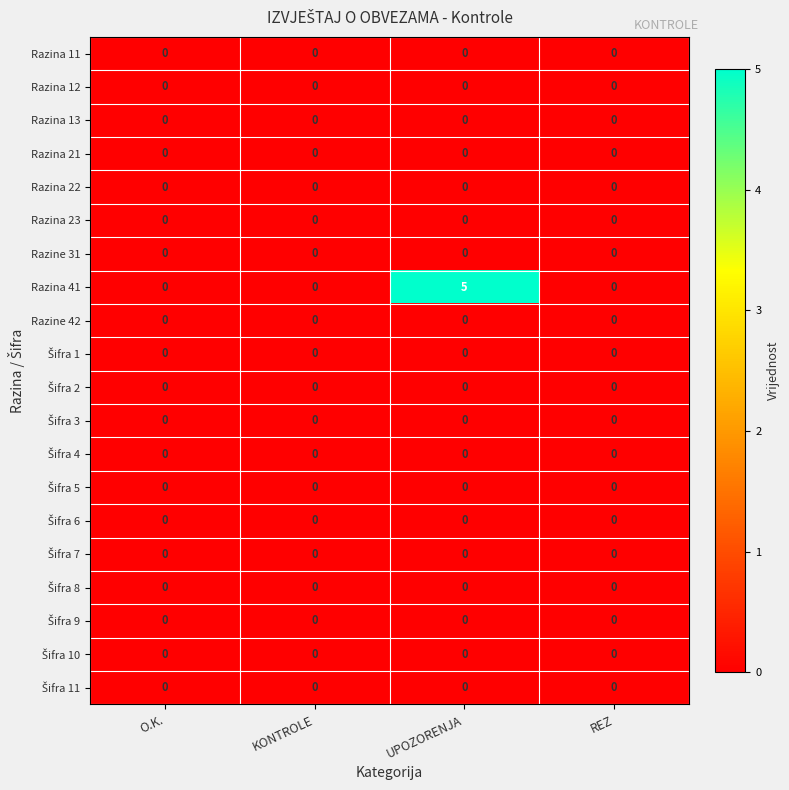

Between UPOZORENJA and REZ, which series saw the biggest shift?

Razina 41